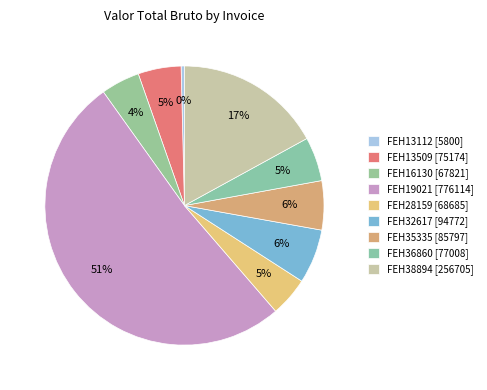

Count the number of slices in the pie.

9